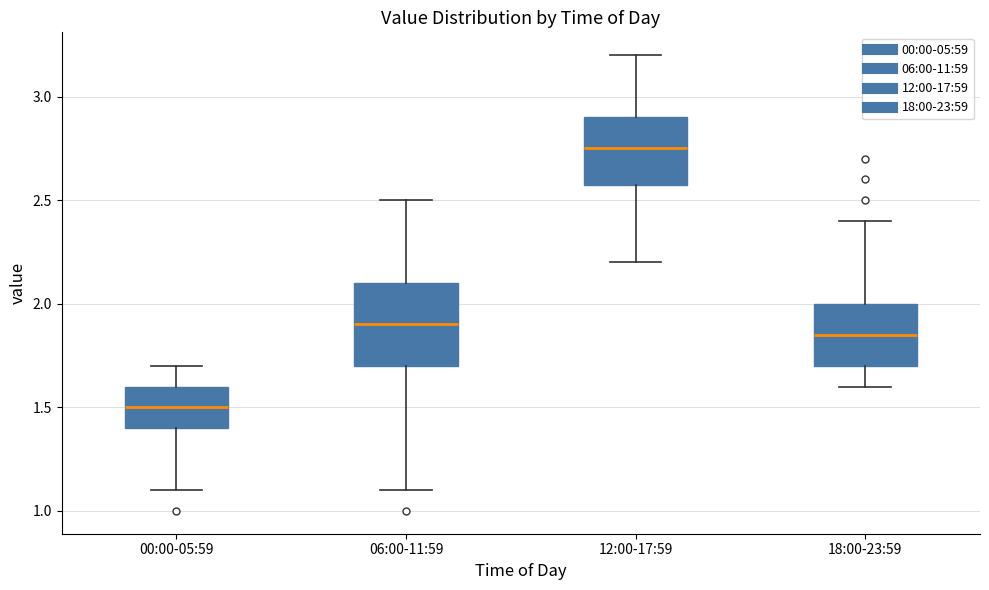

Reading left to right, transcribe this box plot: for each box, give where its median line is, the range the box spans, and where its two whiskers end, as read against the y-axis. The values are not printed on the chart, so give them approximately, as read against the axis.

00:00-05:59: median 1.50, box 1.40 to 1.60, whiskers 1.10 to 1.70
06:00-11:59: median 1.90, box 1.70 to 2.10, whiskers 1.10 to 2.50
12:00-17:59: median 2.75, box 2.60 to 2.90, whiskers 2.20 to 3.20
18:00-23:59: median 1.85, box 1.70 to 2.00, whiskers 1.60 to 2.40